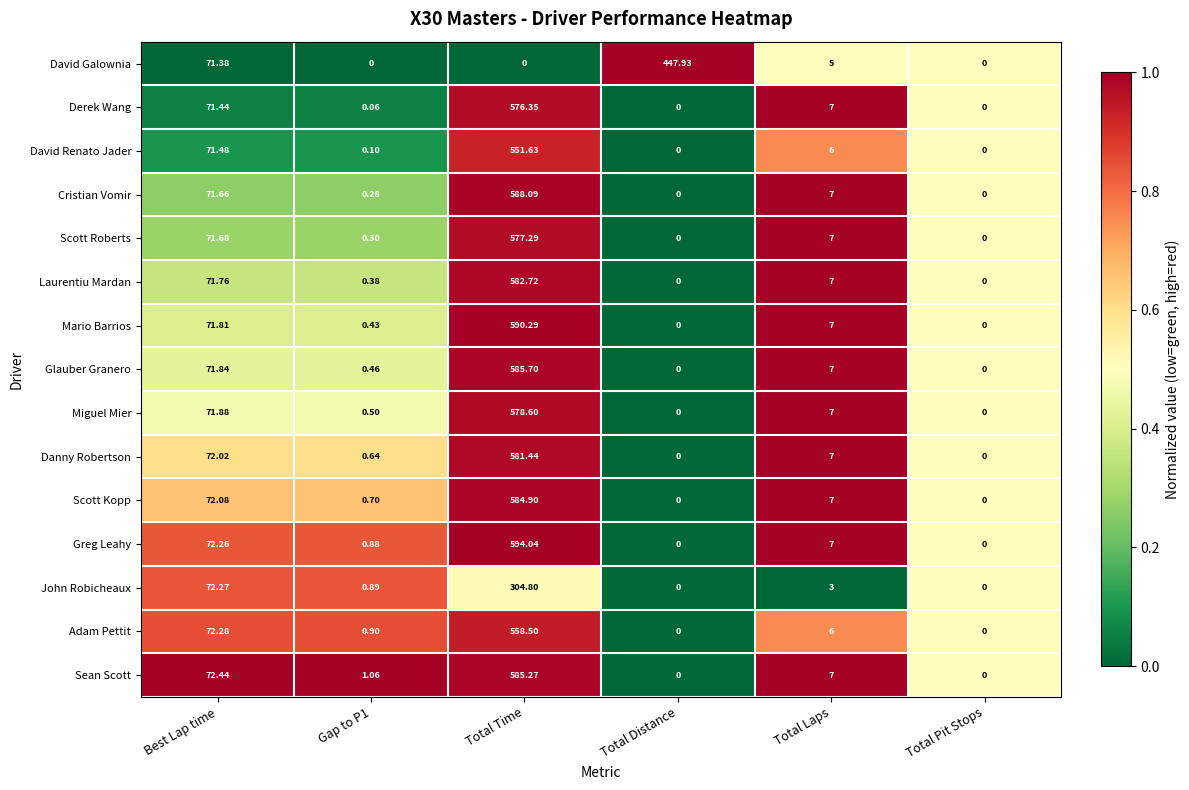

How many data points does each series have?

6